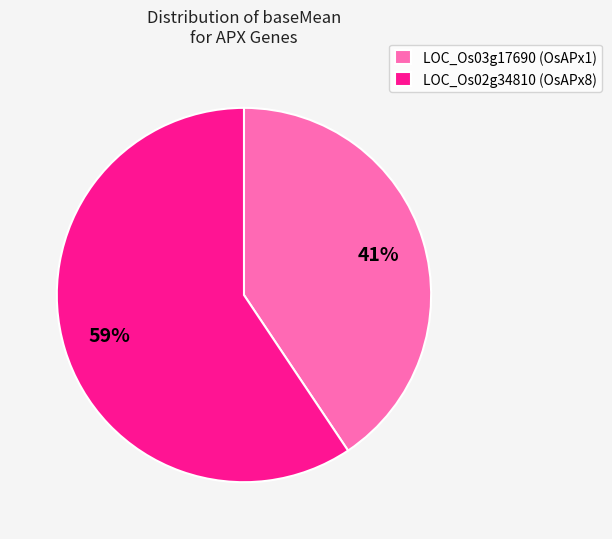

True or false: LOC_Os03g17690 (OsAPx1) accounts for 46% of the total.

False